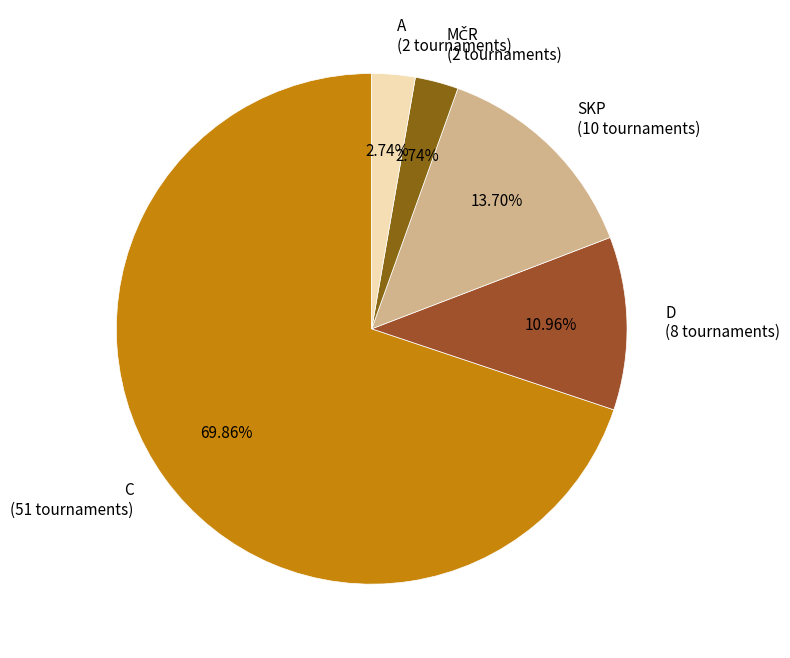

Does SKP represent more than half of the total?

No